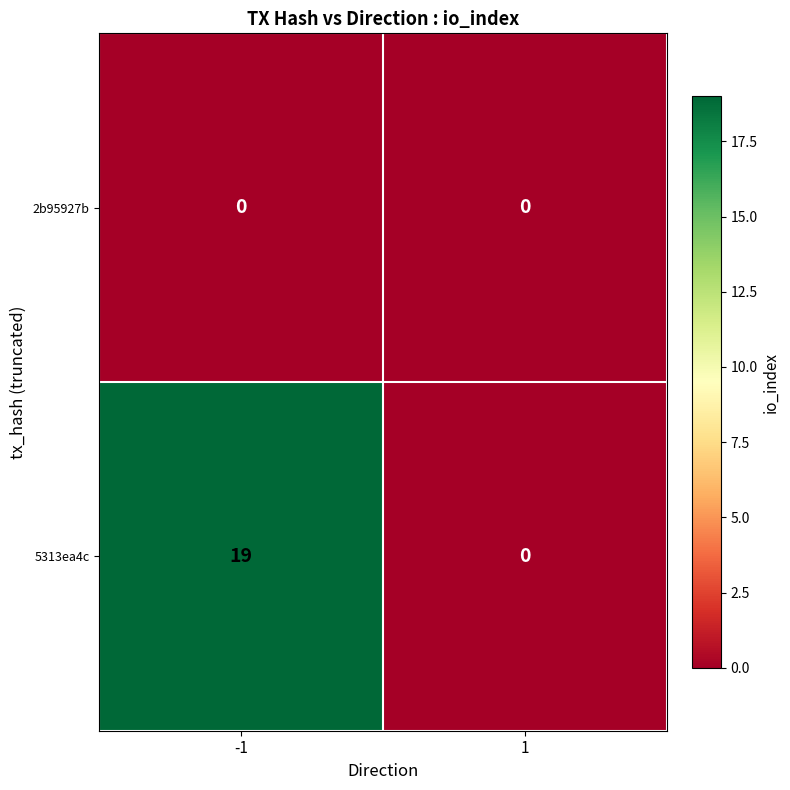

Is it true that 5313ea4c equals 10 at -1?

False